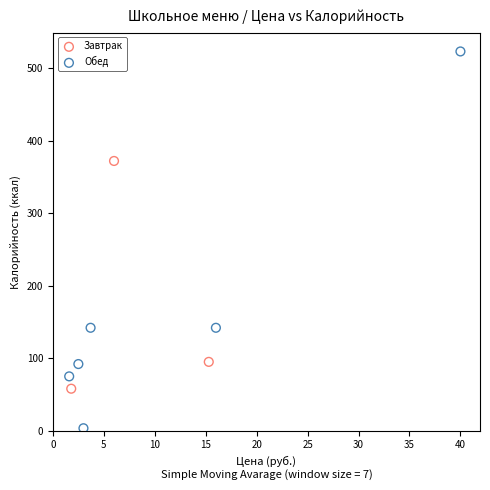

Which series has the widest spread of Y values?

Обед